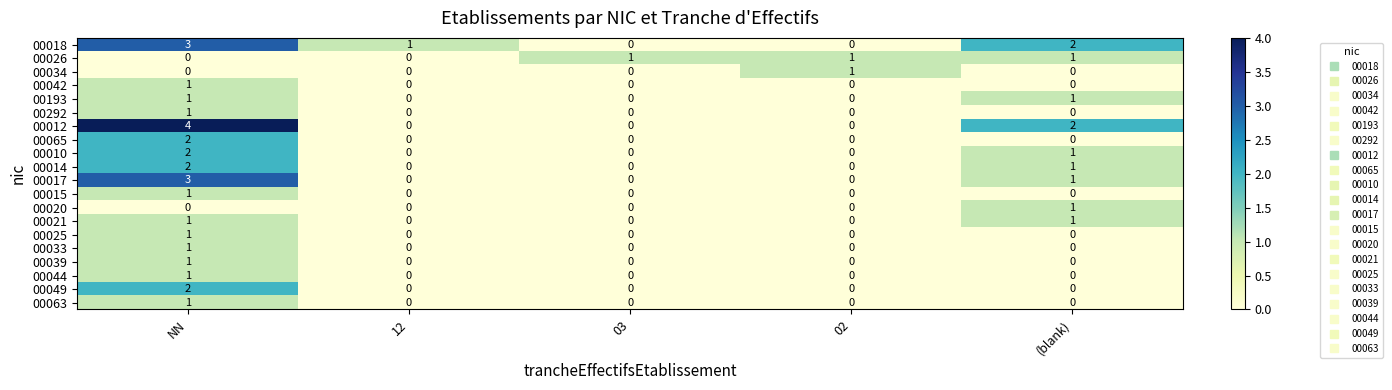

True or false: 00033 has a value of 0 at (blank).

True